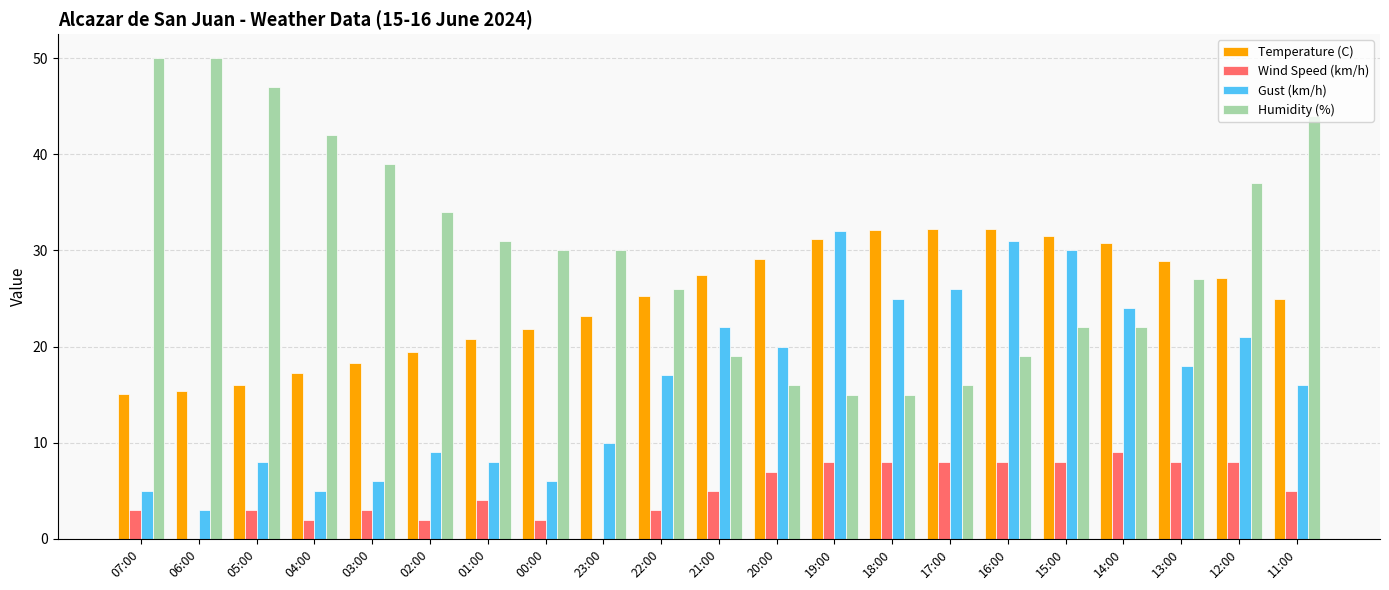

Which series has the widest spread of values?

Humidity (%)